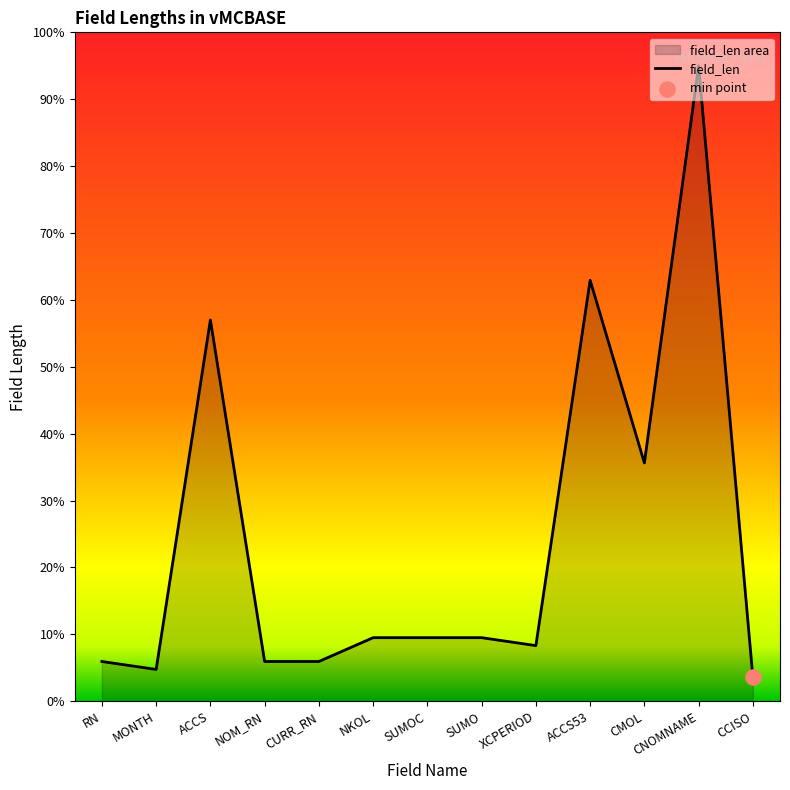

Between NKOL and ACCS53, which is larger?

ACCS53